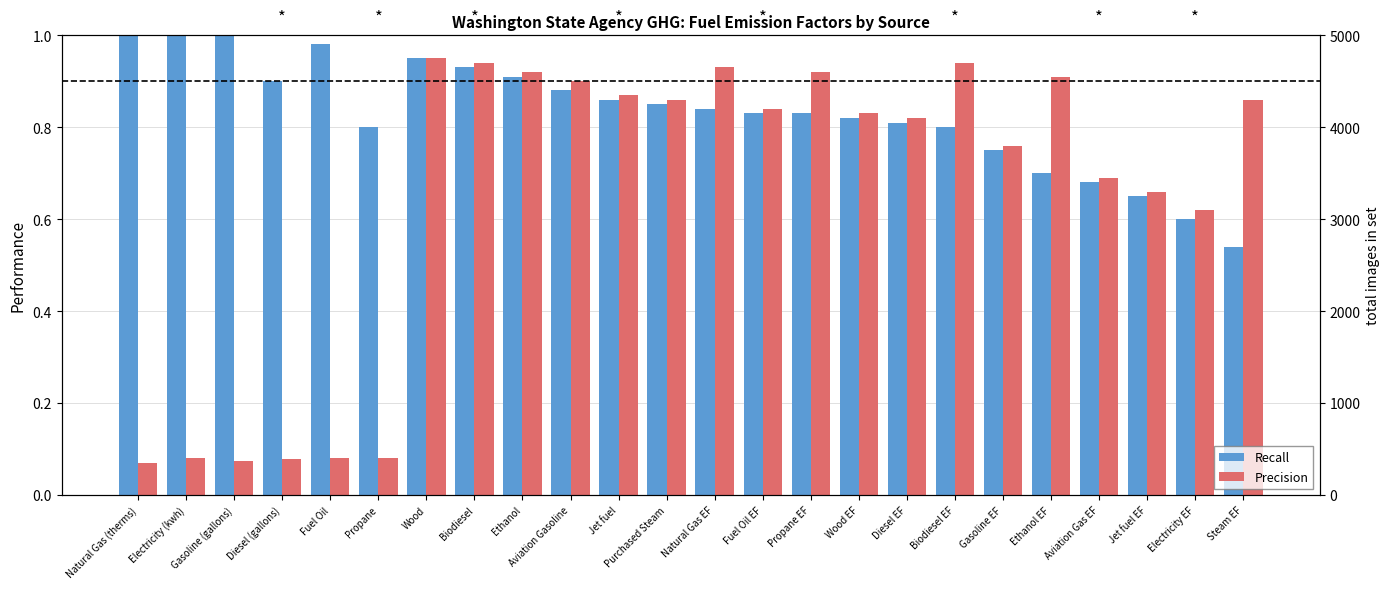

What is the total value across all series at Propane EF?

1.8